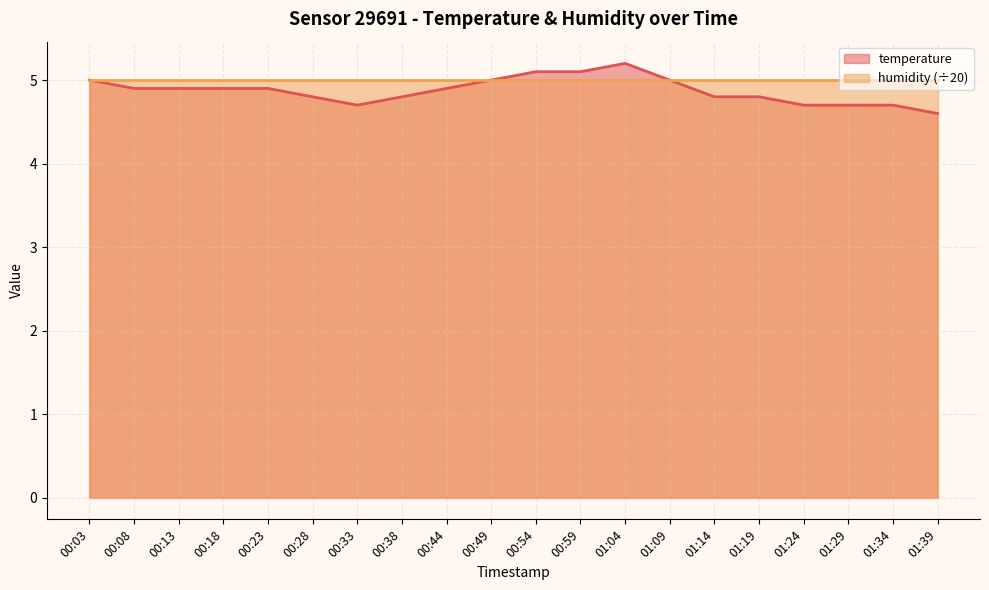

How many interior local valleys (lower than both neighbors) does the data have?

1